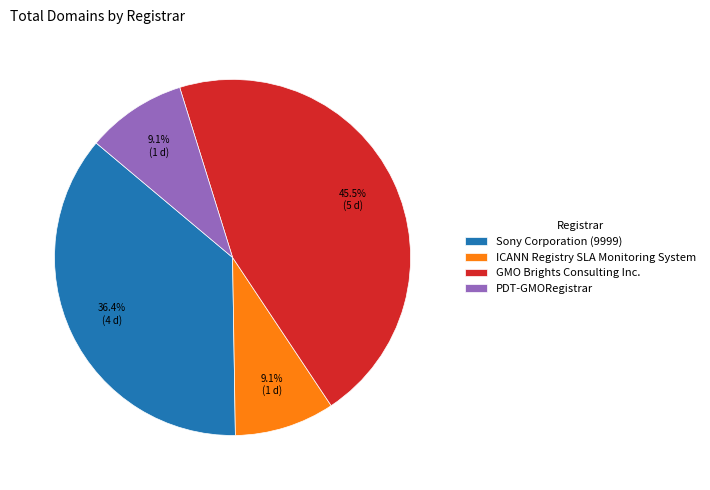

To the nearest percent, what portion does PDT-GMORegistrar represent?

9%